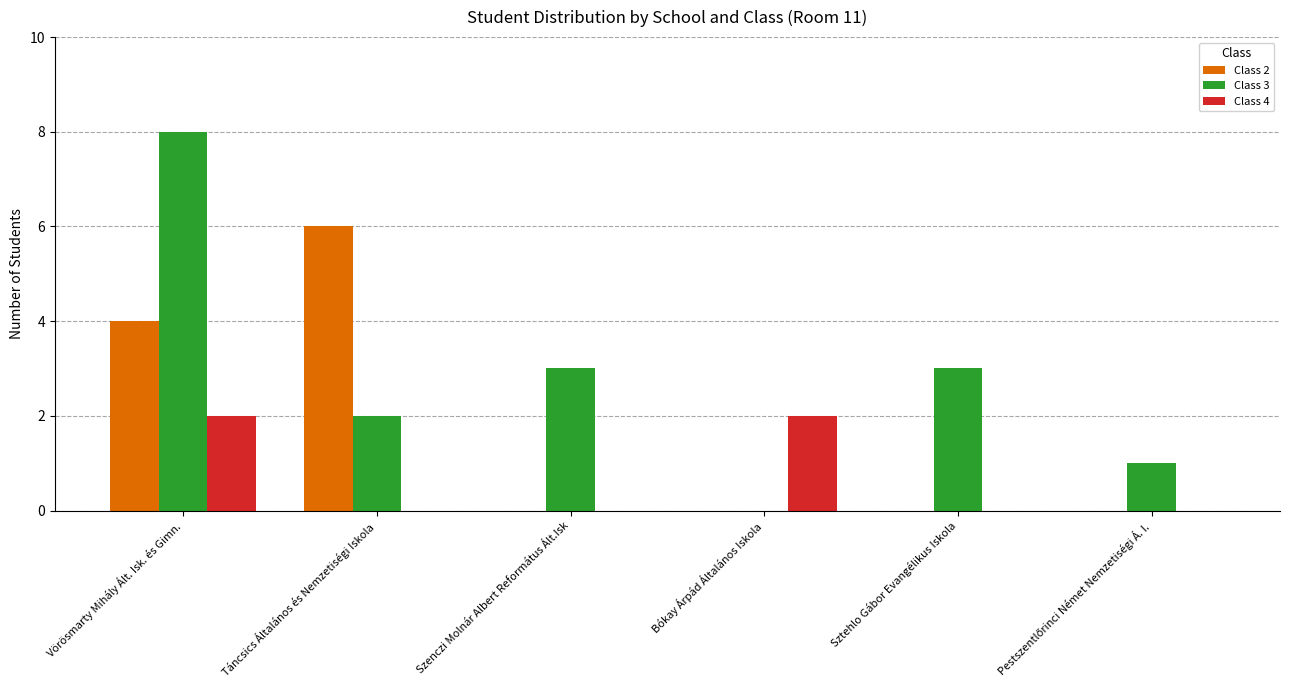

Which series has the widest spread of values?

Class 3